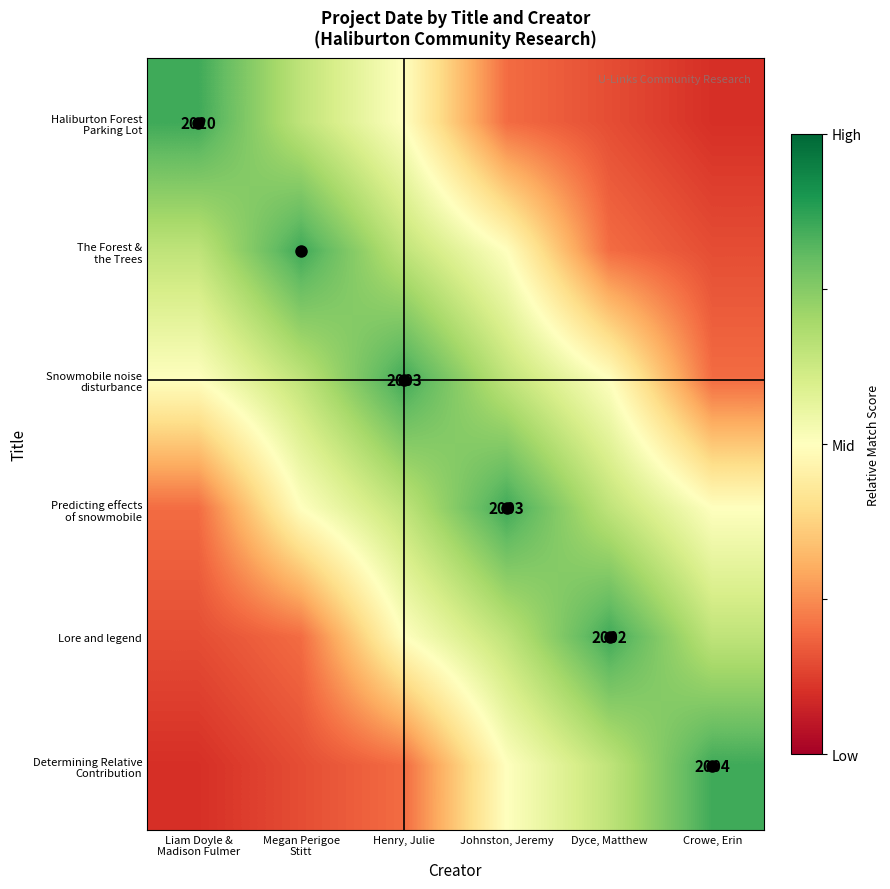

What is the sum of the Haliburton Forest Parking Lot values at Dyce, Matthew and Crowe, Erin?

0.2